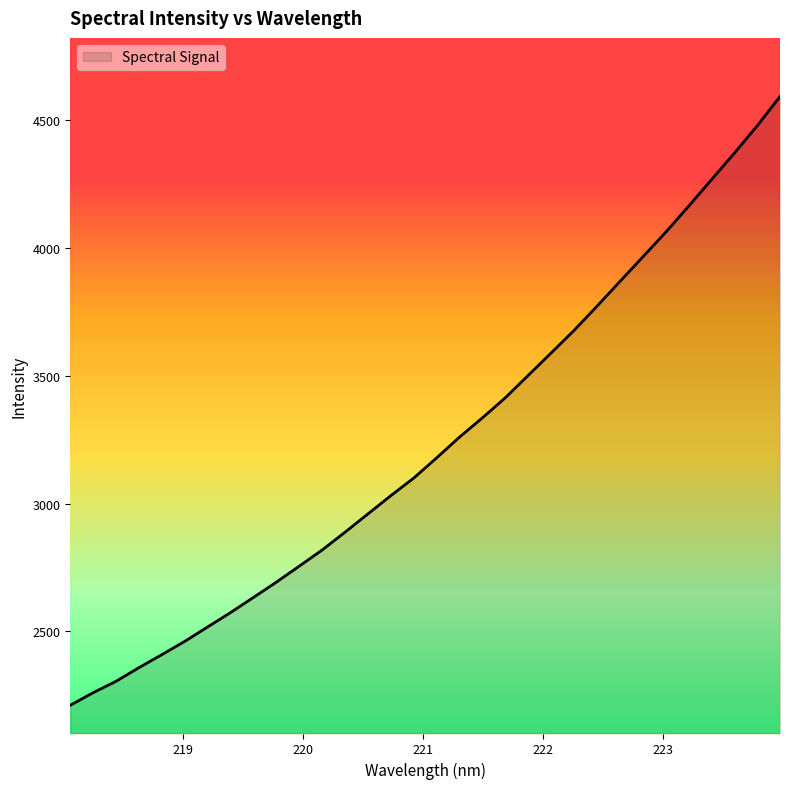

What is the maximum value shown in the chart?

4593.6